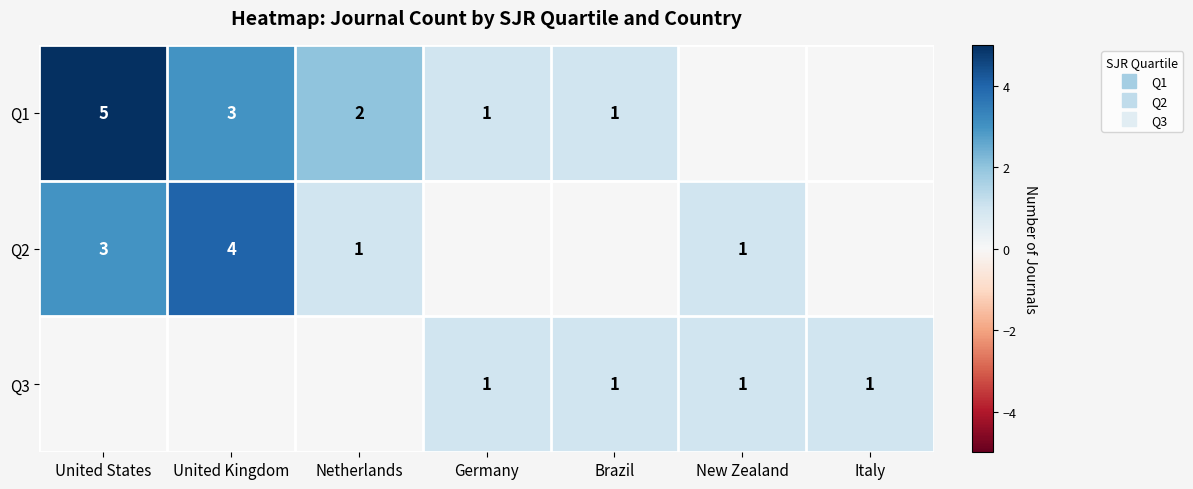

Count the Q3 values in the range 0 to 1.

7